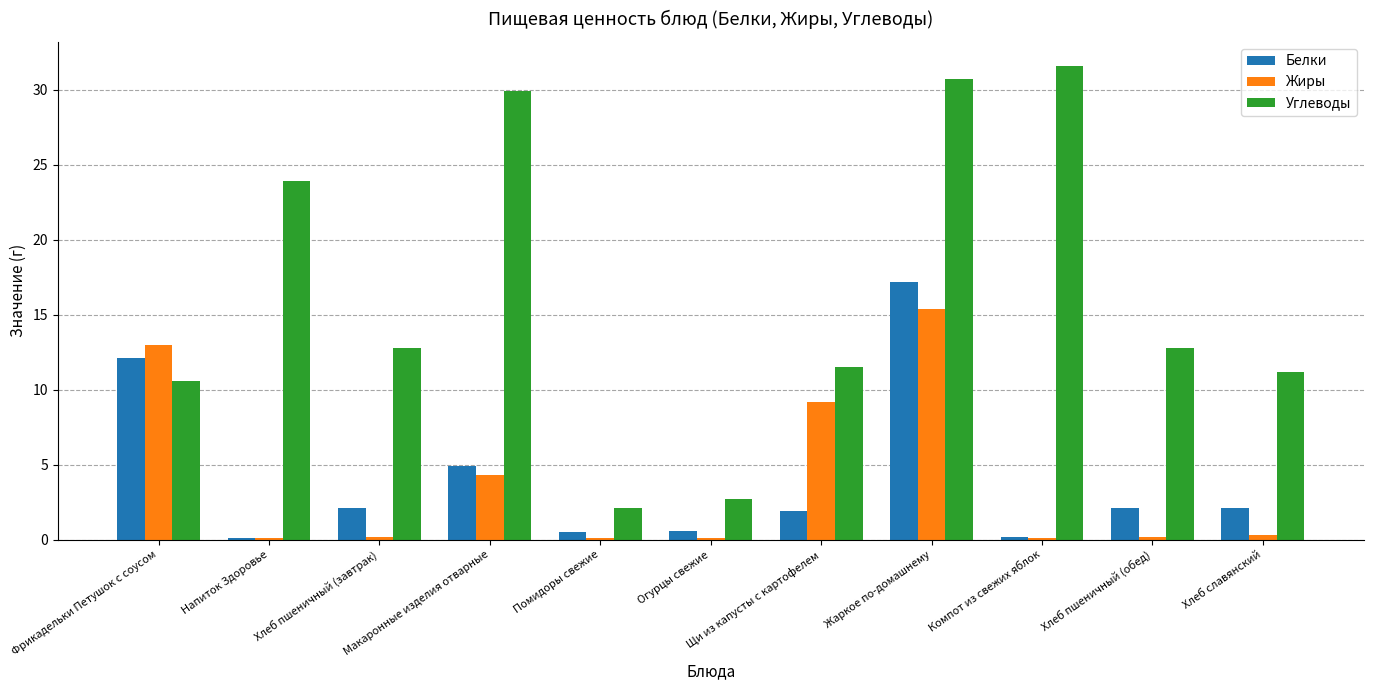

What is the label of the 2nd bar from the left?

Напиток Здоровье